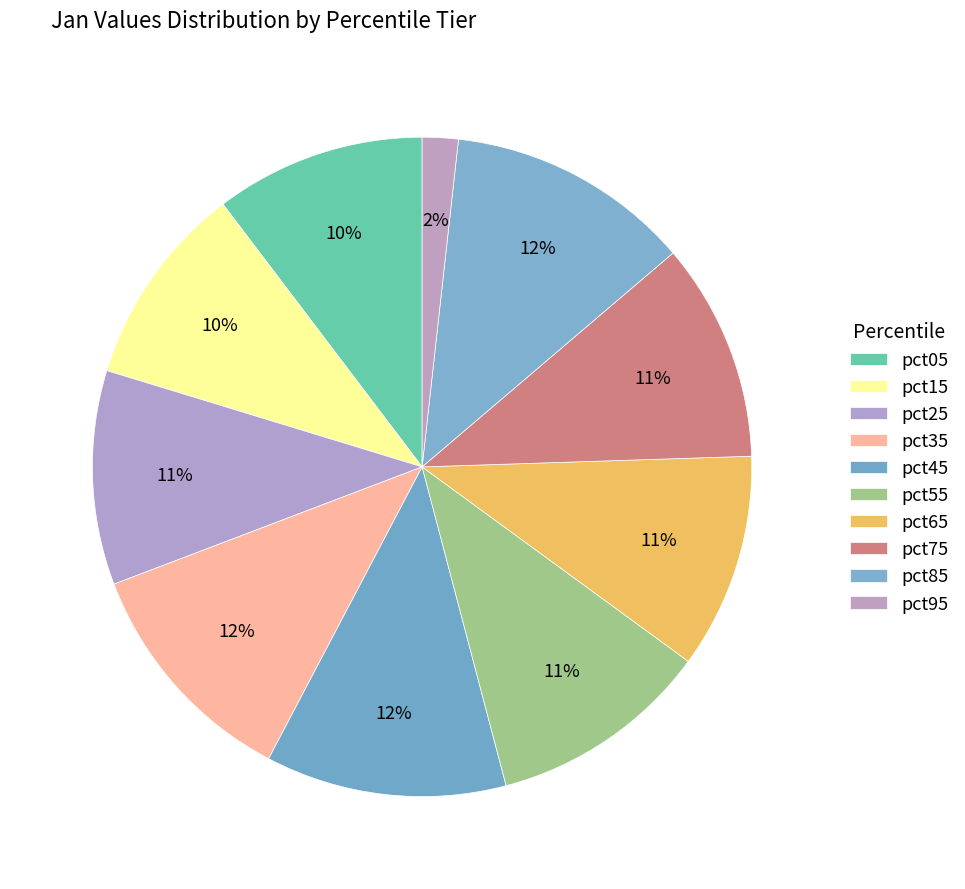

How many slices are in this pie chart?

10